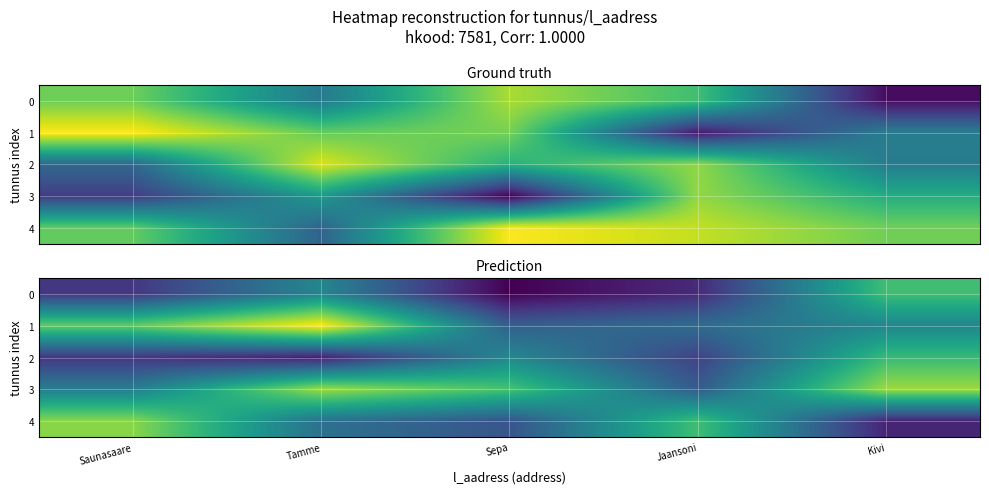

How many series are shown in this chart?

5